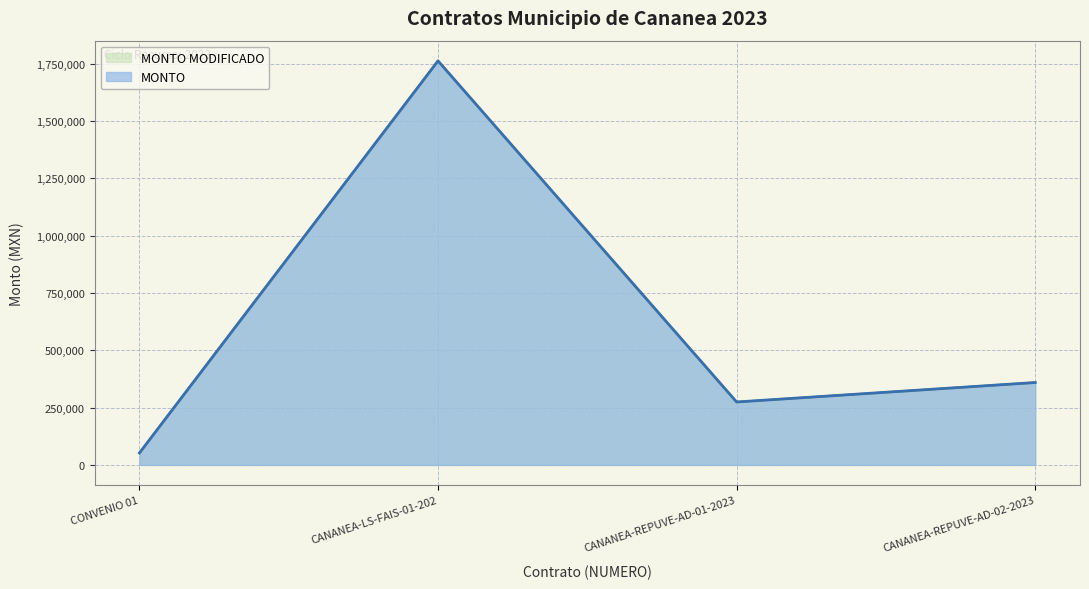

Reading left to right, what are all the values shown in this chart?

MONTO: CONVENIO 01=52264.1	CANANEA-LS-FAIS-01-202=1763000.0	CANANEA-REPUVE-AD-01-2023=274725.0	CANANEA-REPUVE-AD-02-2023=359640.0
MONTO MODIFICADO: CONVENIO 01=52264.1	CANANEA-LS-FAIS-01-202=1763000.0	CANANEA-REPUVE-AD-01-2023=274725.0	CANANEA-REPUVE-AD-02-2023=359640.0